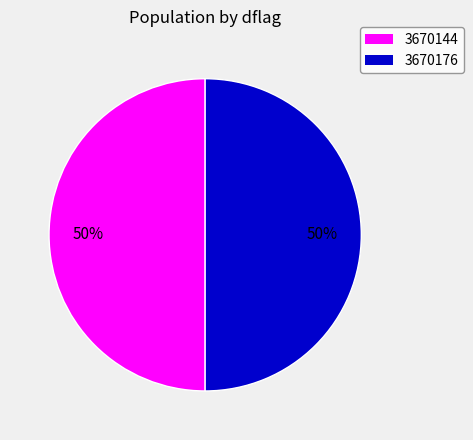

Do 3670144 and 3670176 together represent more than half of the pie?

Yes